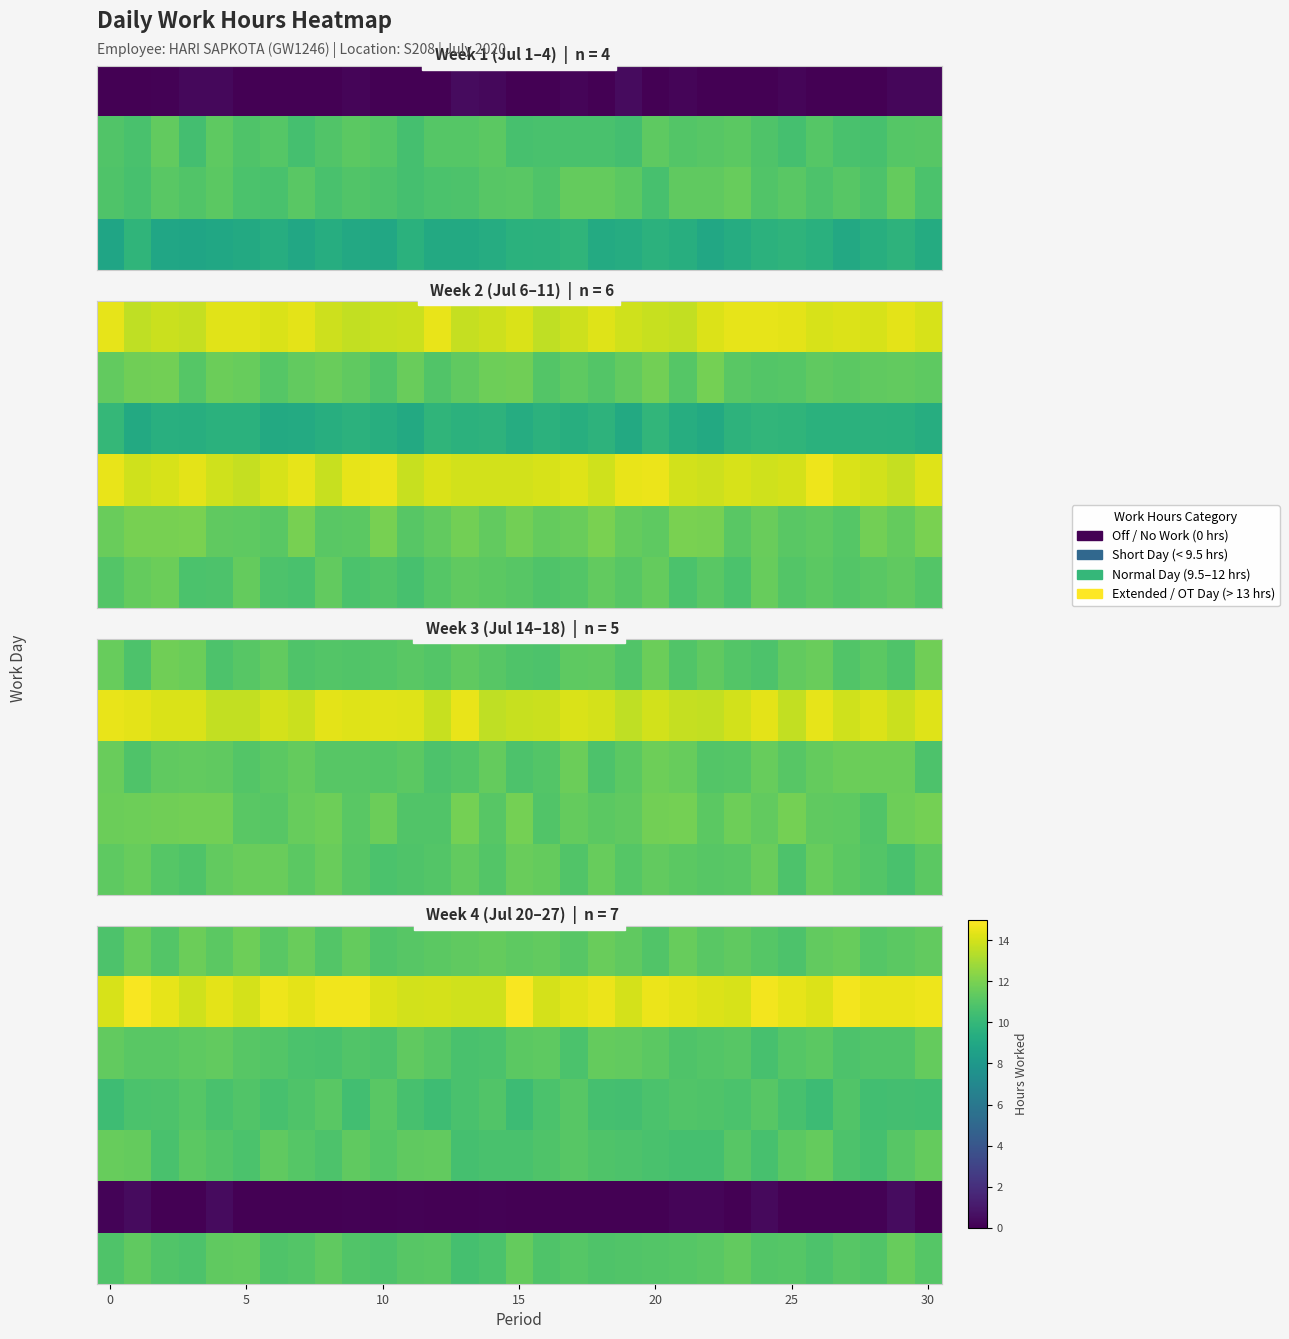

What is the difference between the maximum and minimum values in the row_5 series?

1.0